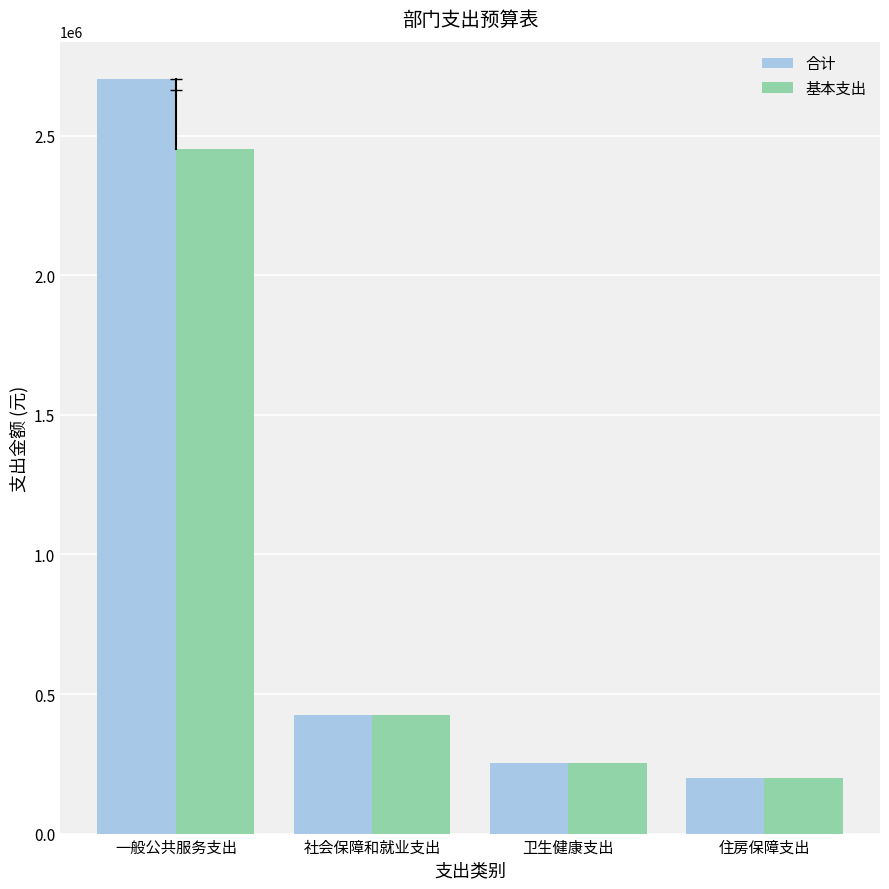

What is the total value across all series at 住房保障支出?

397624.3